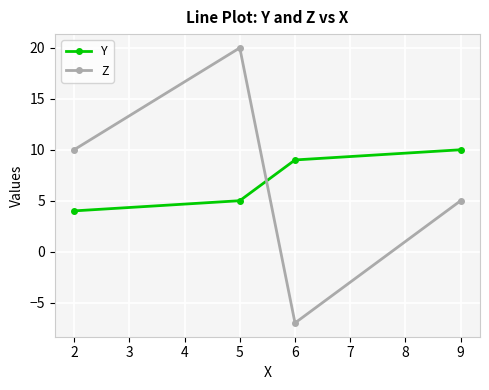

How many series are shown in this chart?

2